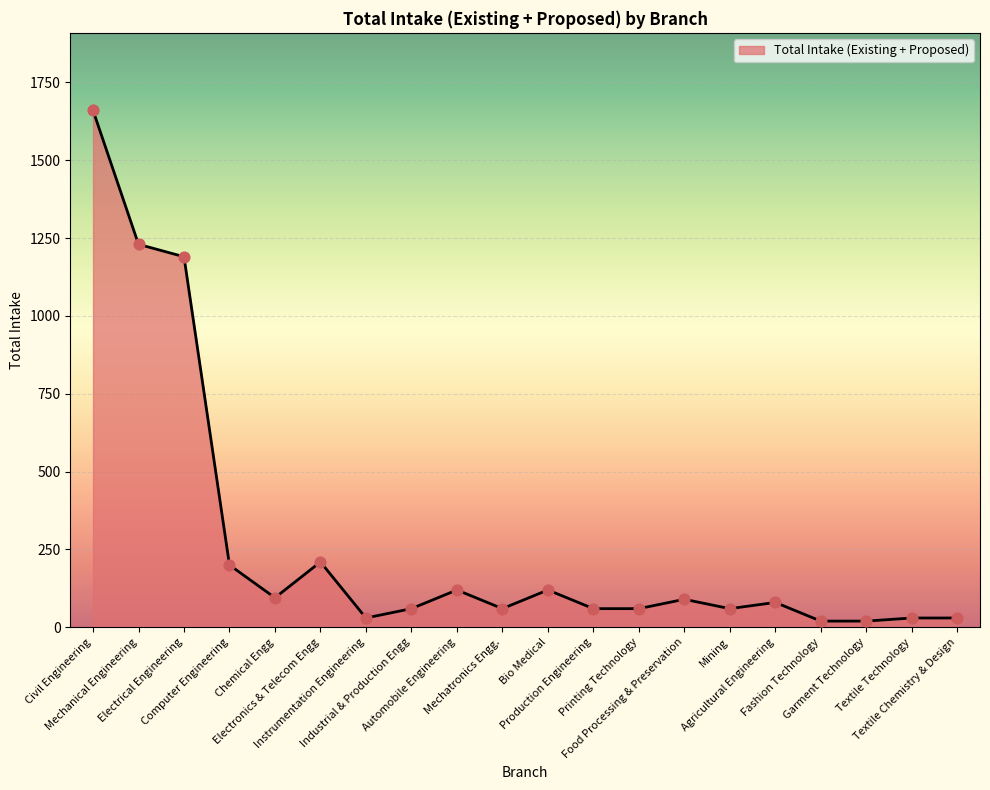

What is the change in value from Chemical Engg to Fashion Technology?

-75